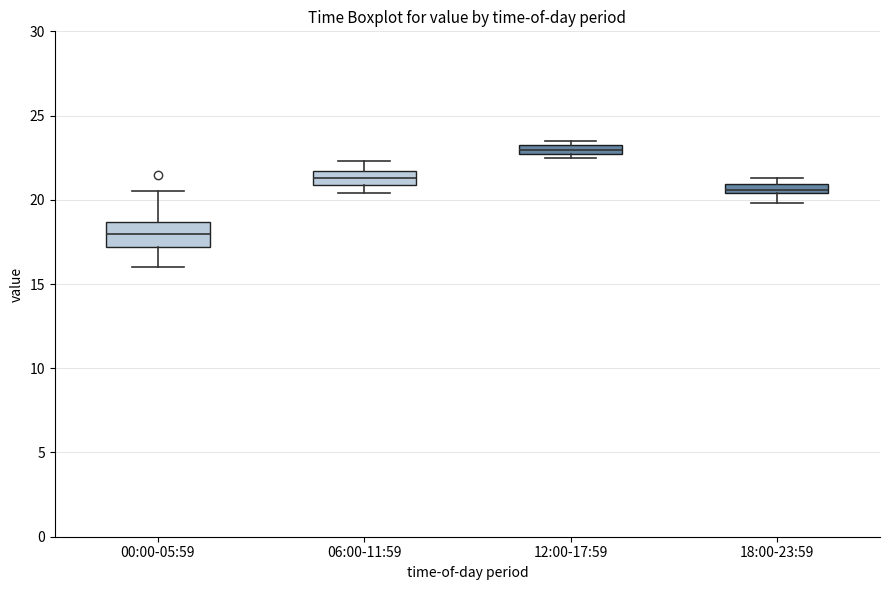

Where is the upper edge of the box for 12:00-17:59 on the y-axis? The values are not printed on the chart, so give them approximately, as read against the axis.

23.0